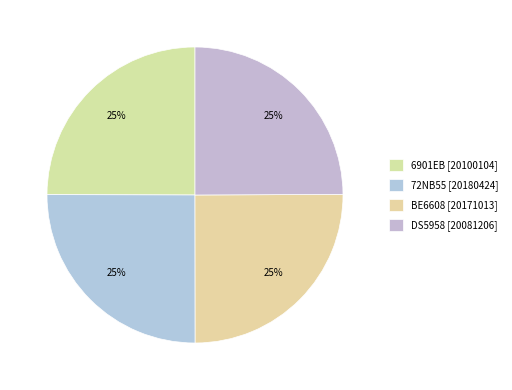

True or false: DS5958 accounts for 34% of the total.

False